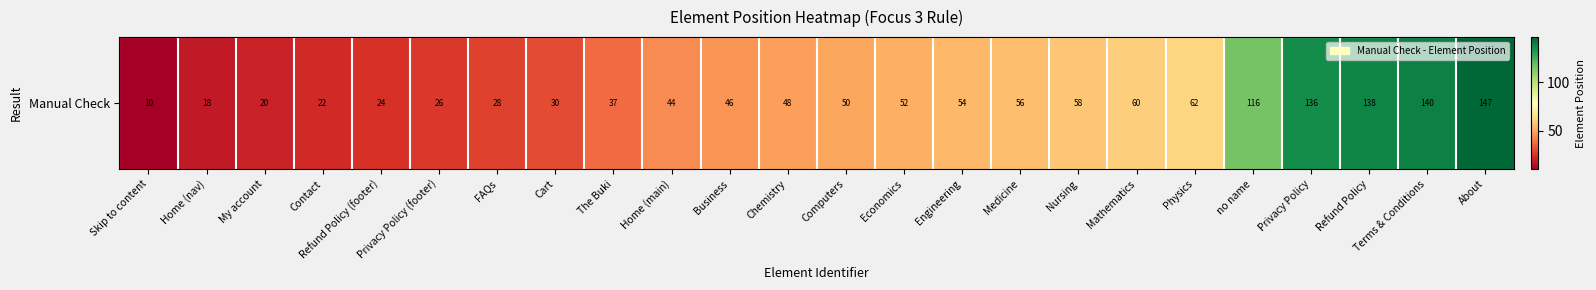

Between Engineering and Refund Policy (footer), which is larger?

Engineering